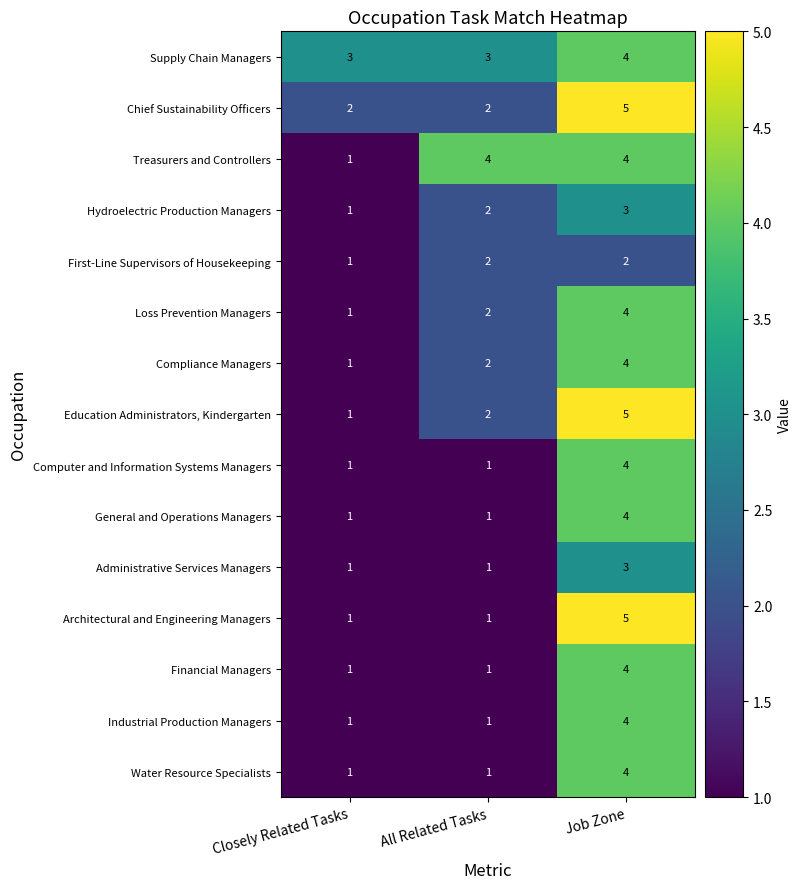

What is the difference between the maximum and minimum values in the Computer and Information Systems Managers series?

3